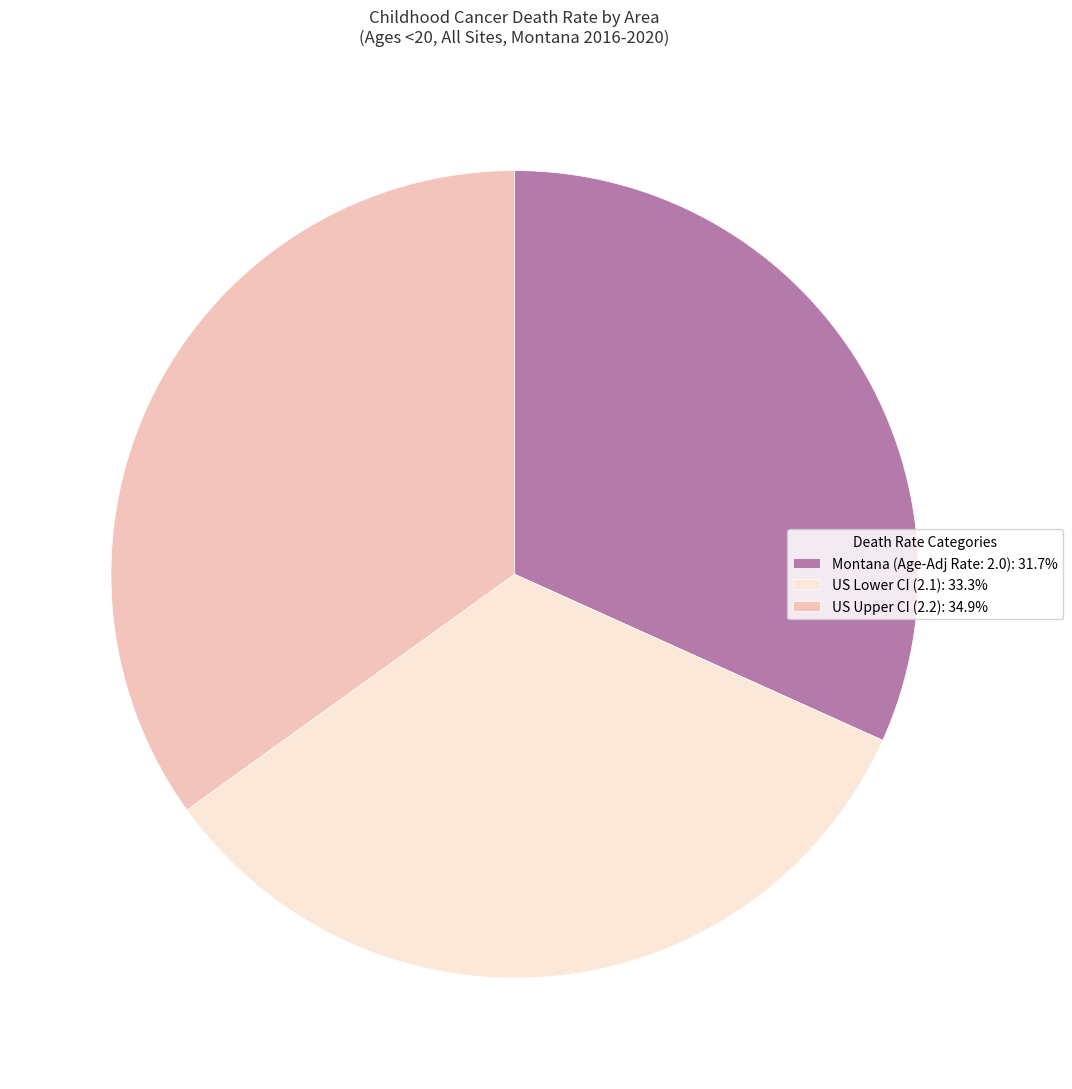

What is the ratio of the value at US Lower CI (2.1): 33.3% to the value at Montana (Age-Adj Rate: 2.0): 31.7%?

1.1